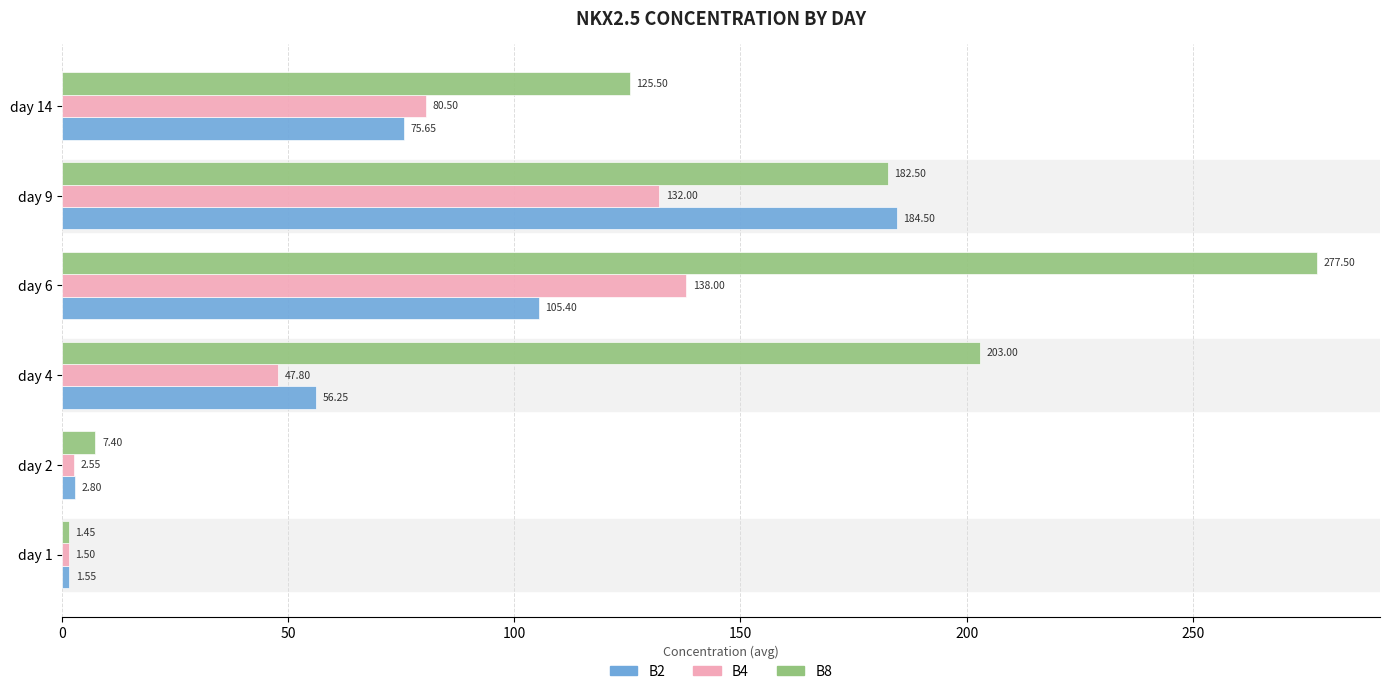

Which series changed the most between day 2 and day 9?

B2